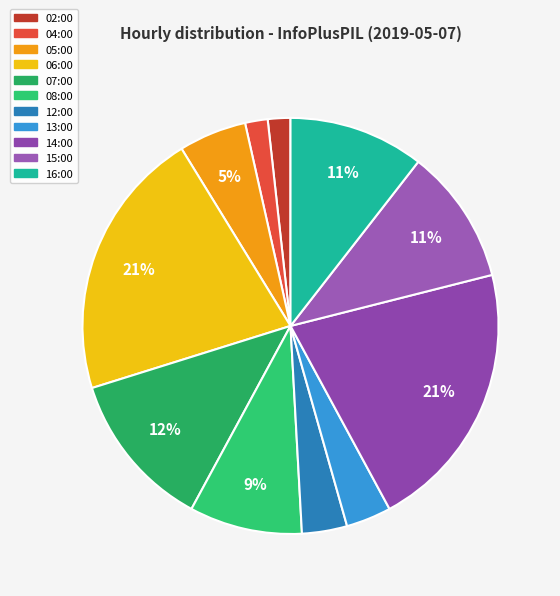

Which has a higher value, 15:00 or 07:00?

07:00